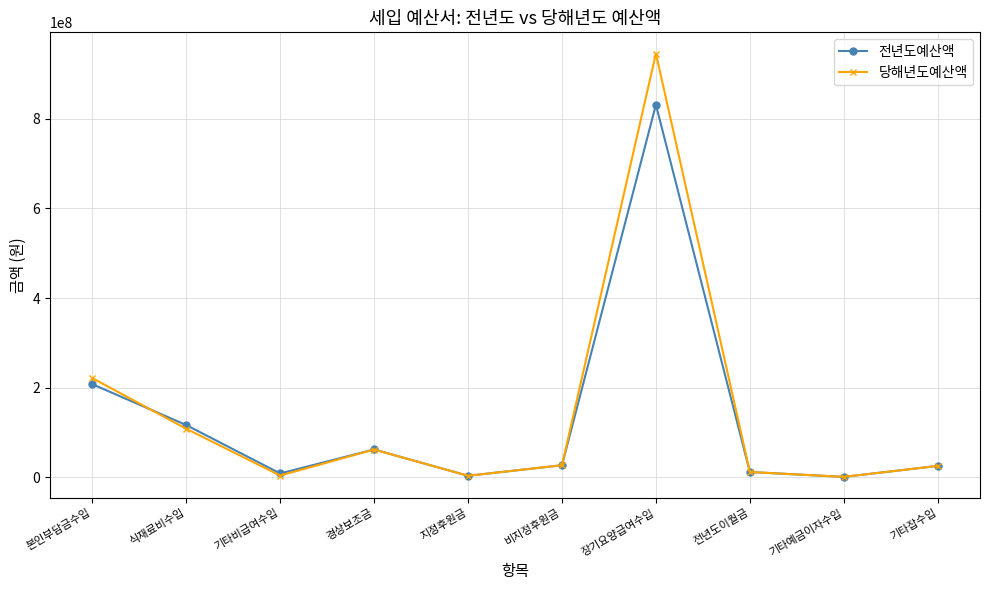

List the series in order of their peak value, highest first.

당해년도예산액, 전년도예산액